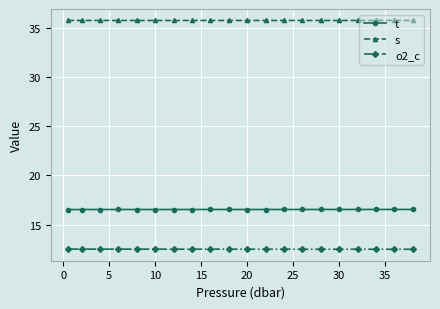

List the series in order of their peak value, highest first.

s, t, o2_c